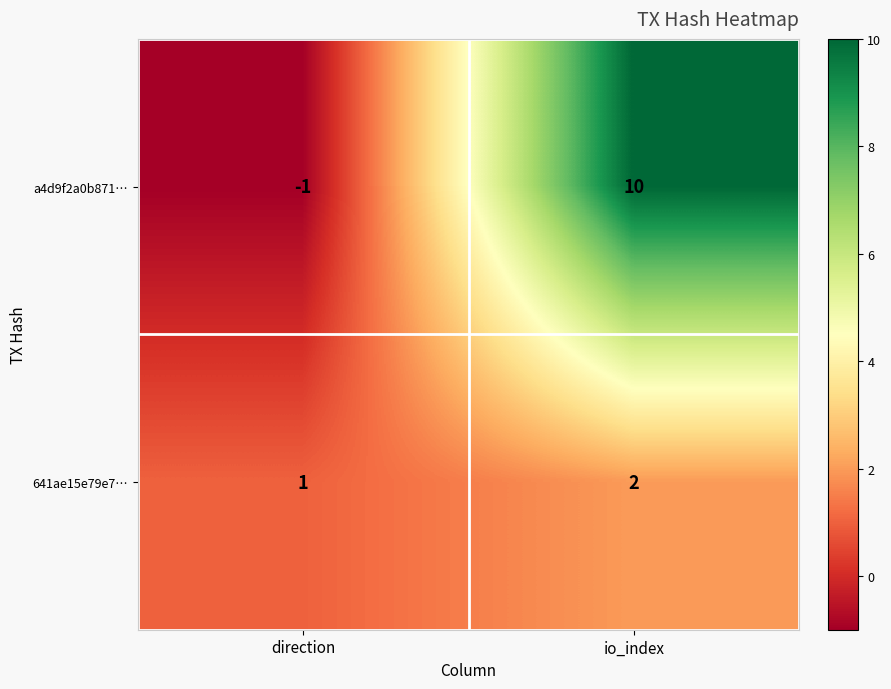

At which category is the sum across all series the highest?

io_index